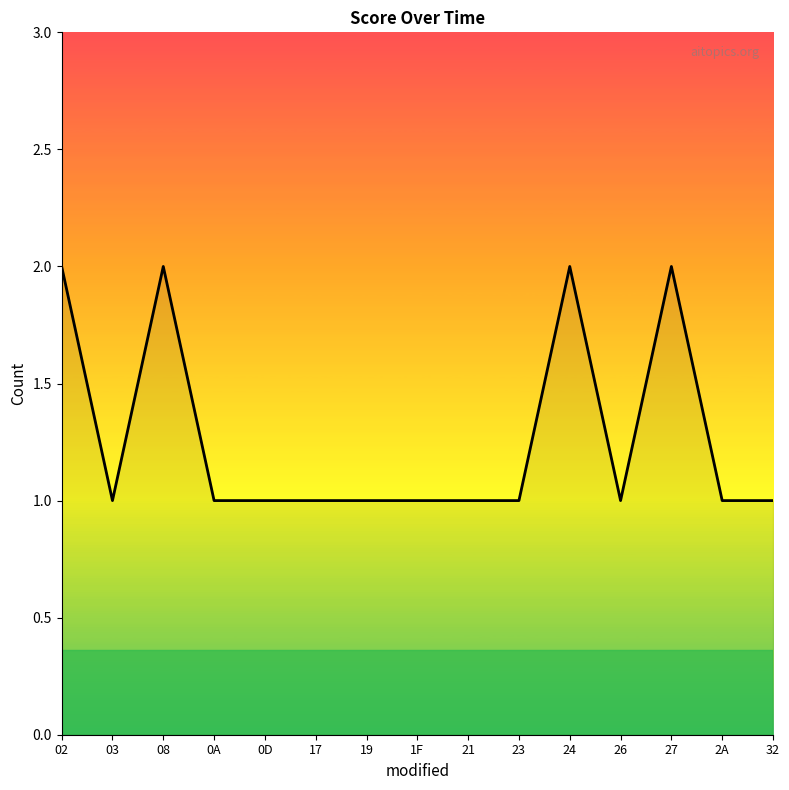

Does the chart have visible grid lines?

No